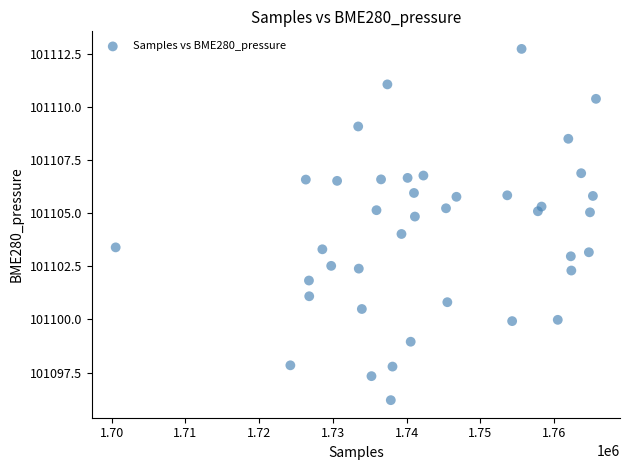

What is the range of X values (max minus min)?

65166.0